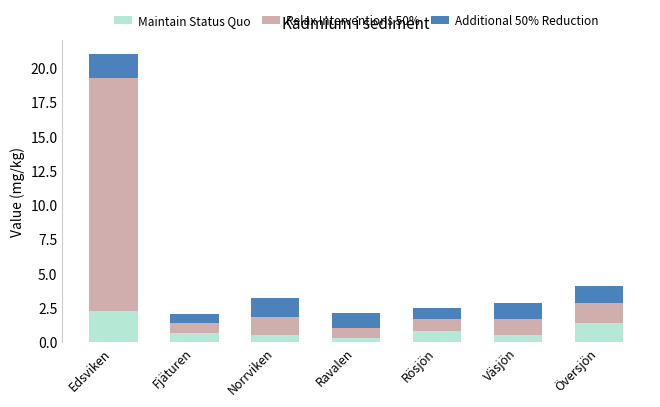

What is the maximum value for Maintain Status Quo?

2.3